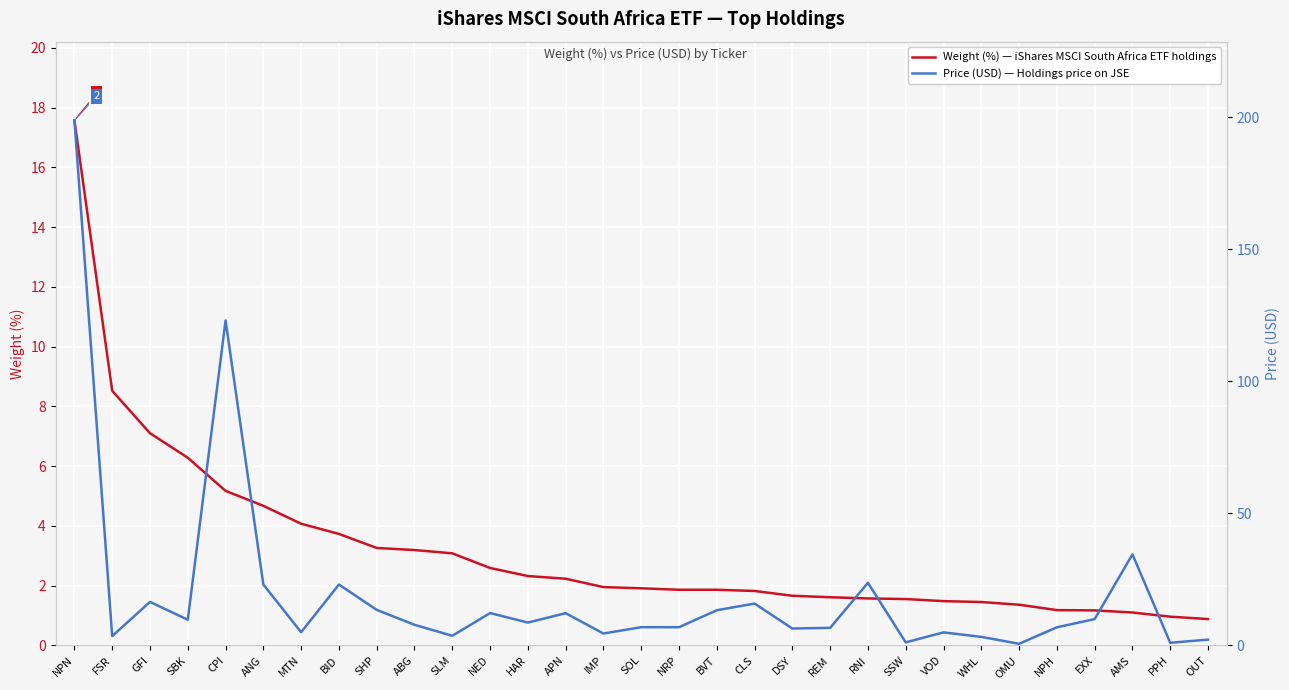

What is the value of the Weight (%) — iShares MSCI South Africa ETF holdings point at the 1st from the left?

17.6